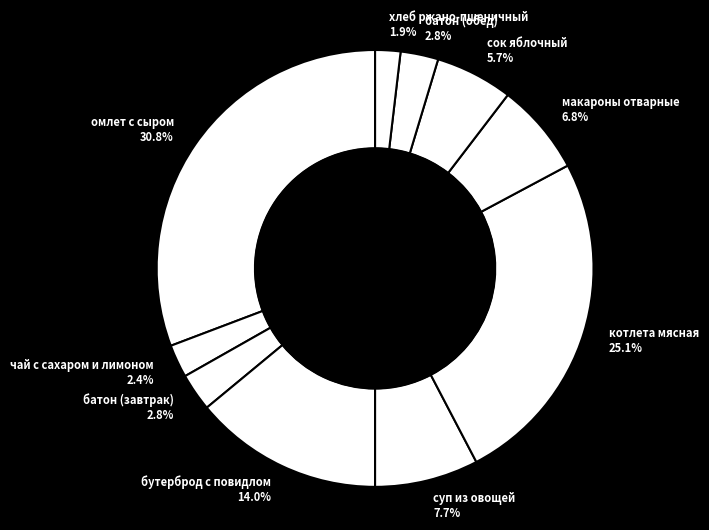

Combined, what portion of the pie is хлеб ржано-пшеничный and чай с сахаром и лимоном?

4.3%